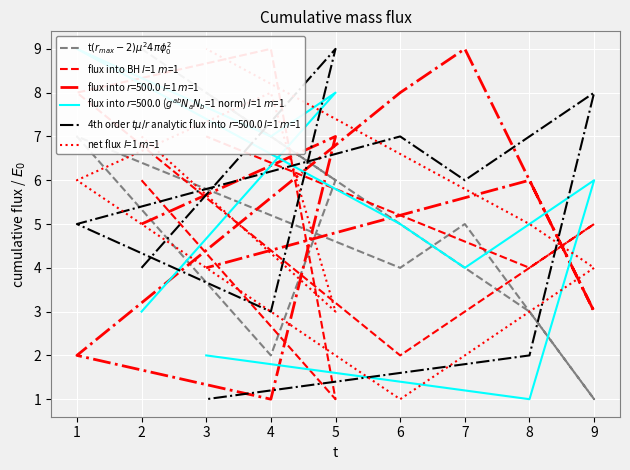

How many data points in t$(r_{max}-2)\mu^2 4\pi\phi_0^2$ are above 5?

4